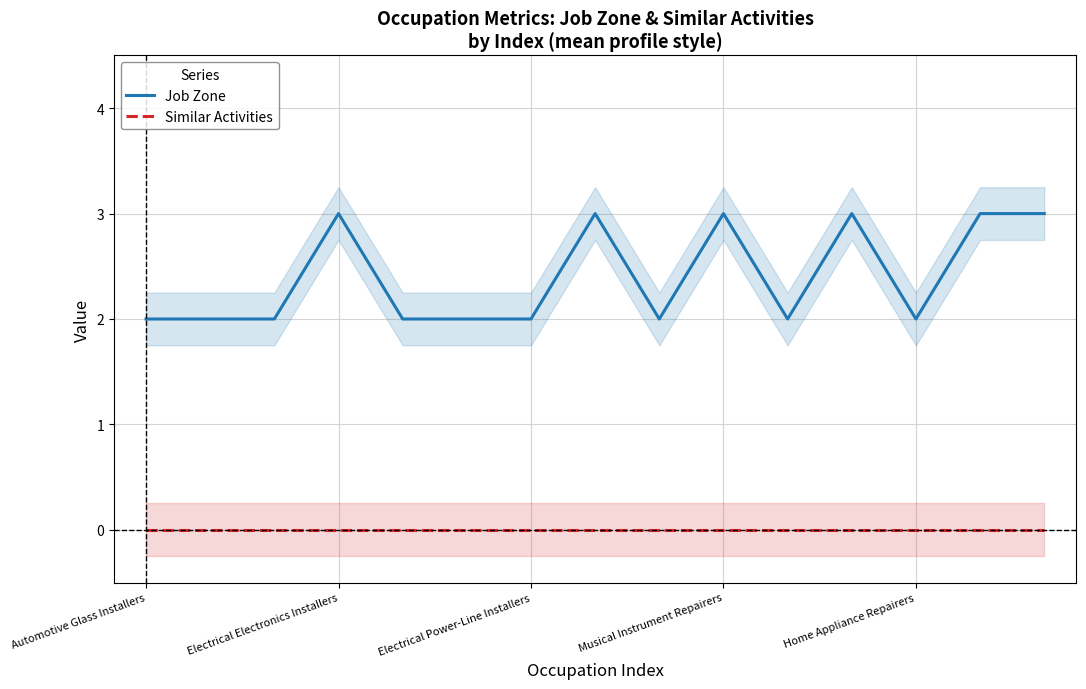

Reading right to left, what are all the values shown in this chart?

Job Zone: 3	3	2	3	2	3	2	3	2	2	2	3	2	2	2
Similar Activities: 0	0	0	0	0	0	0	0	0	0	0	0	0	0	0